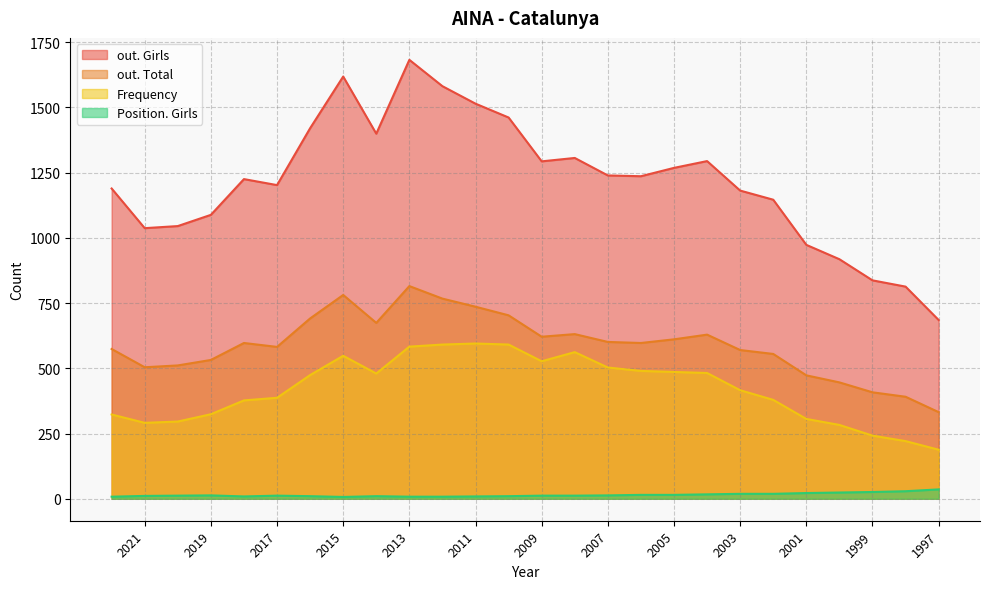

The value of out. Total at 2015 is 781. True or false?

True